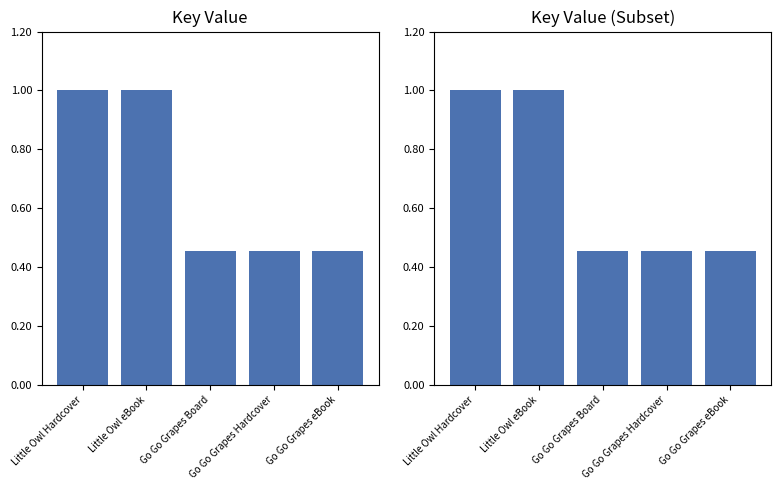

Rank the categories by value from lowest to highest.

Go Go Grapes Board, Go Go Grapes Hardcover, Go Go Grapes eBook, Little Owl Hardcover, Little Owl eBook